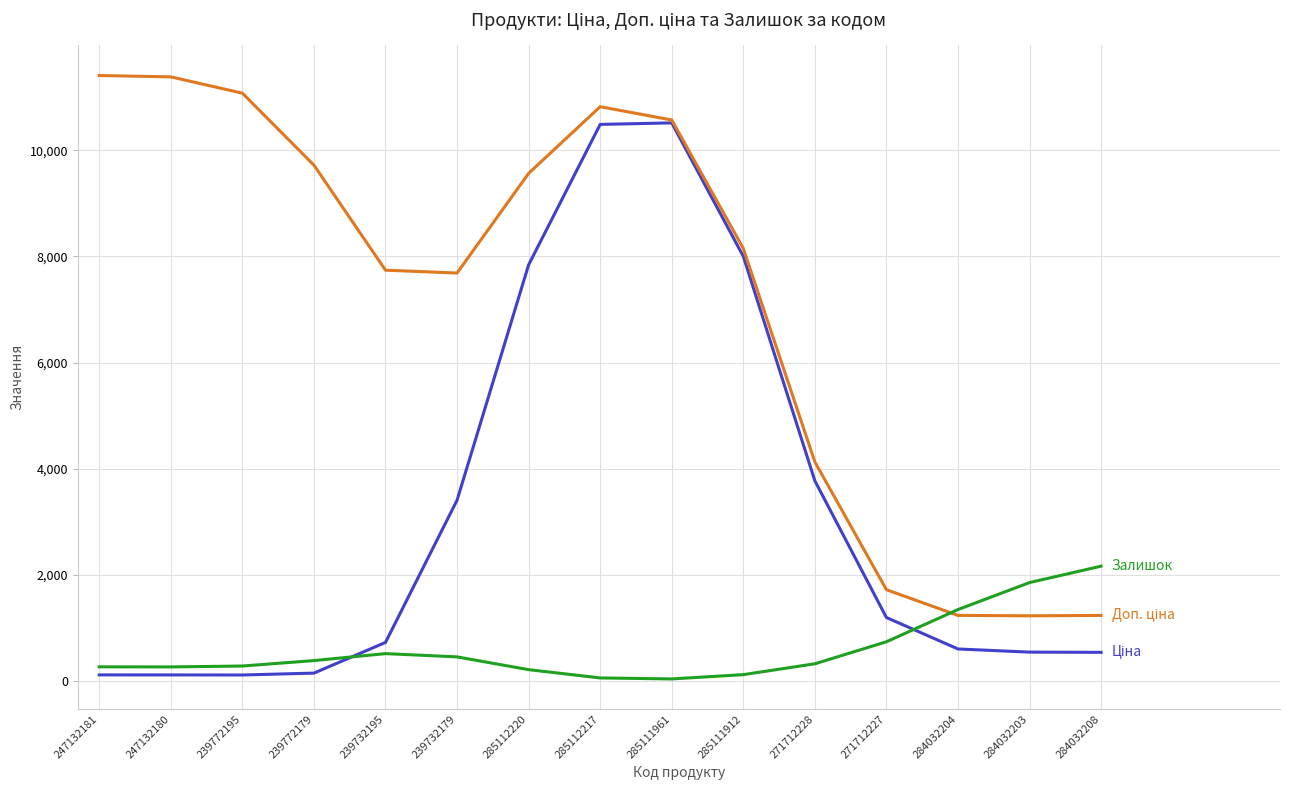

What is the total value across all series at 284032203?

3625.1